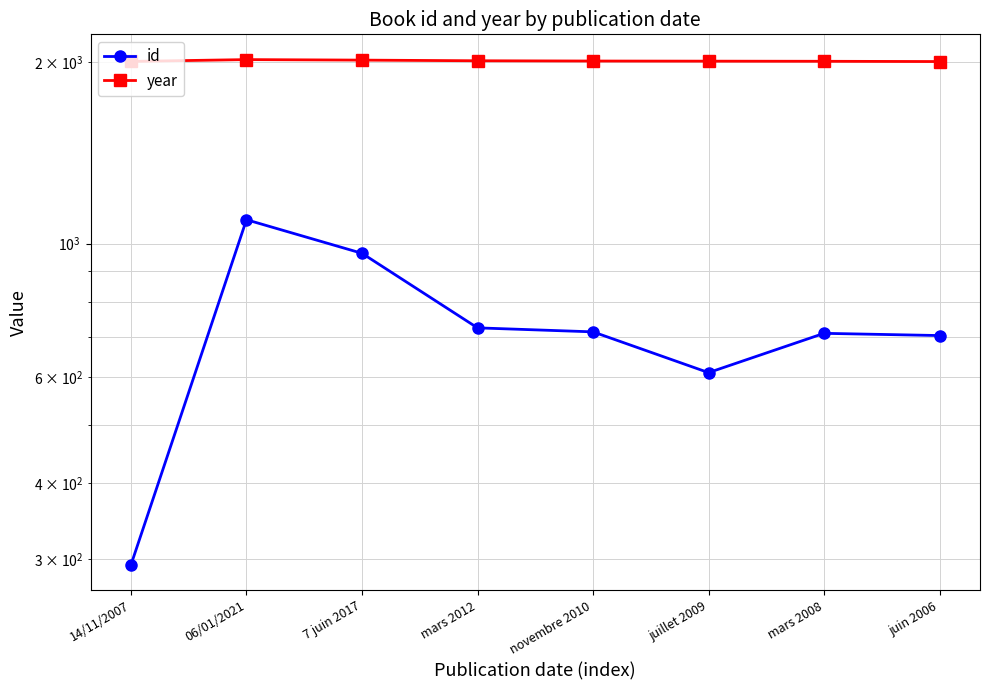

True or false: id and year cross at least once.

False